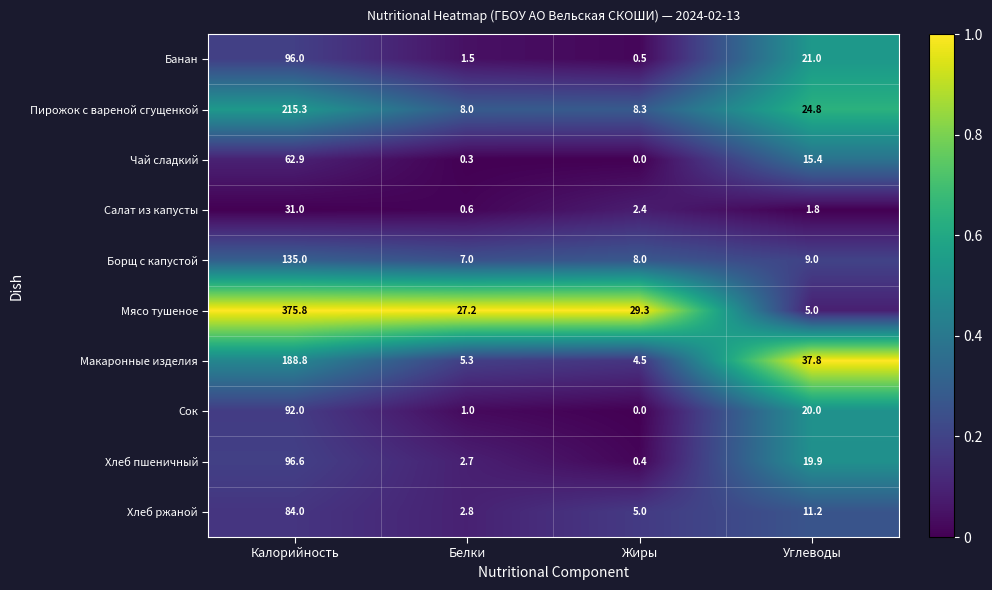

Rank the series by their maximum value, from lowest to highest.

Салат из капусты, Чай сладкий, Хлеб ржаной, Сок, Банан, Хлеб пшеничный, Борщ с капустой, Макаронные изделия, Пирожок с вареной сгущенкой, Мясо тушеное